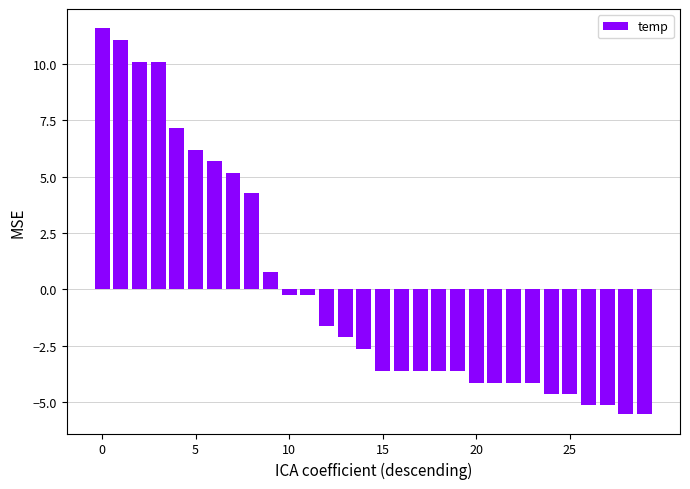

How many data points does each series have?

30